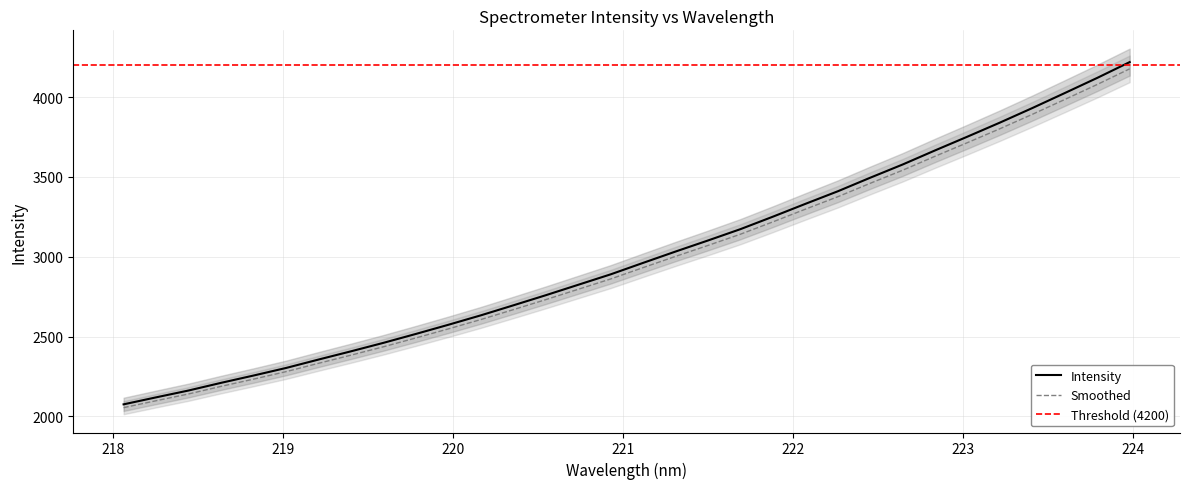

How many values exceed 2962?

16